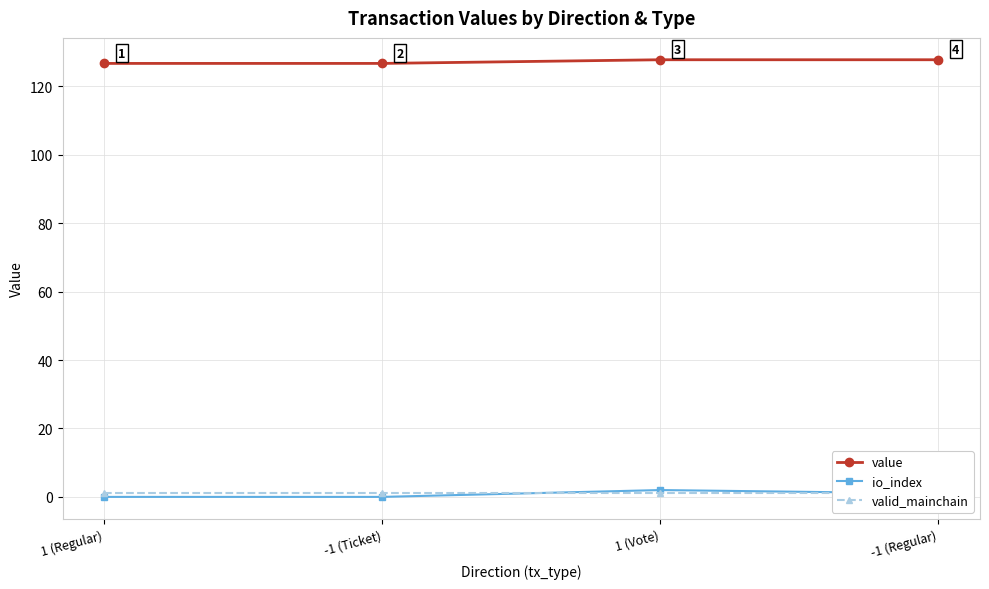

Which category has the highest value across all series?

1 (Vote)